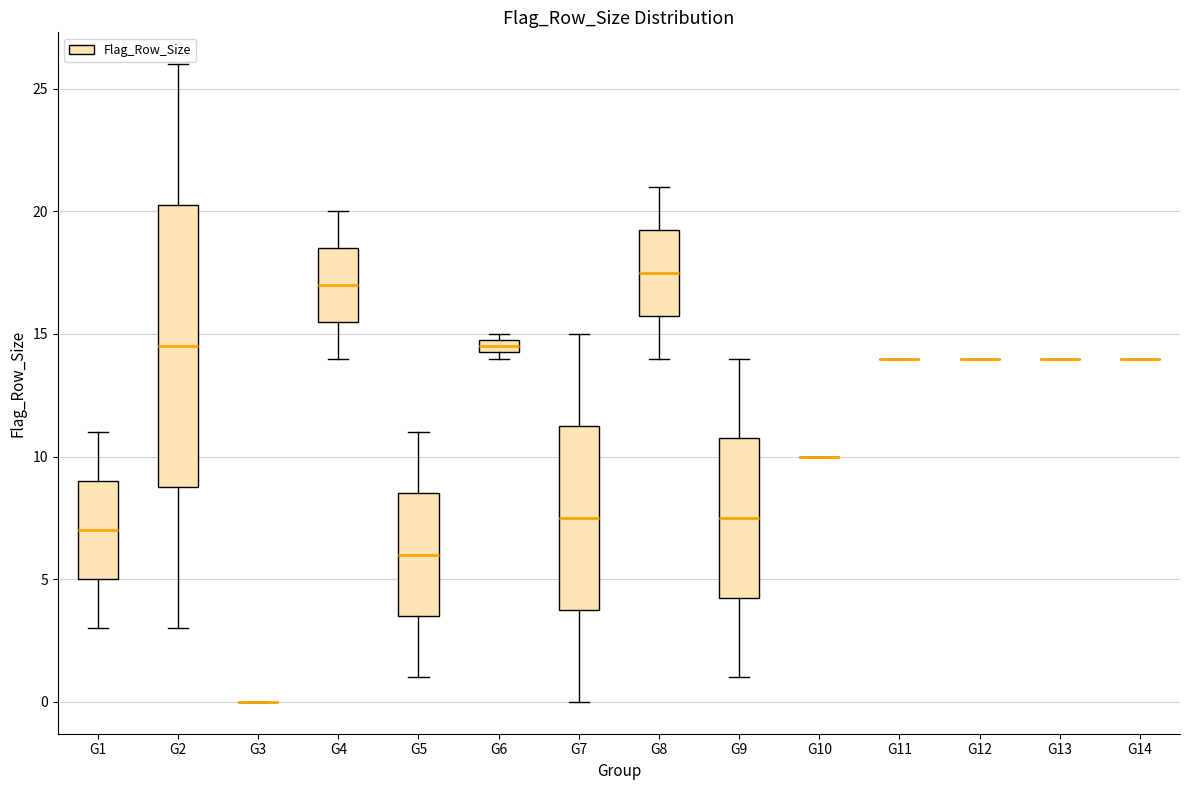

Which box is the tallest, from its lower edge to its upper edge?

G2